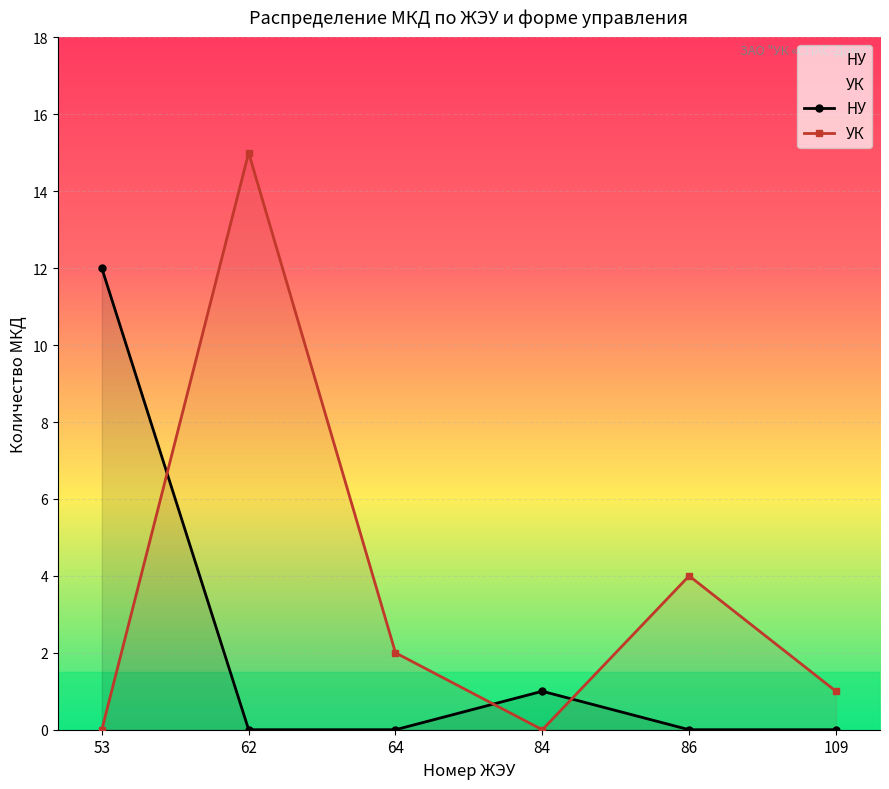

Where does the УК series first go above 2?

62